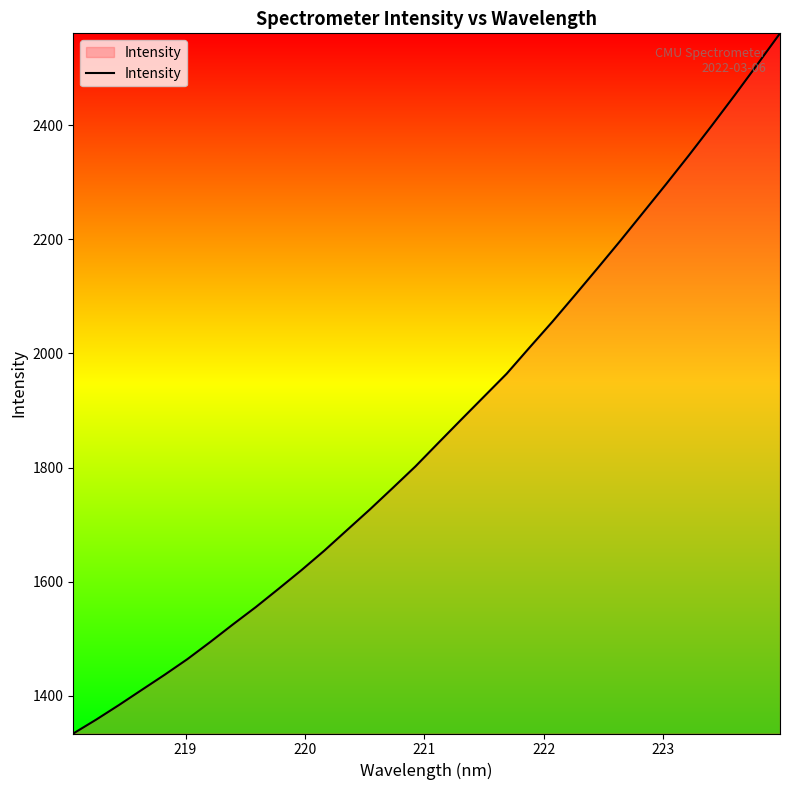

What is the smallest value displayed?

1333.8